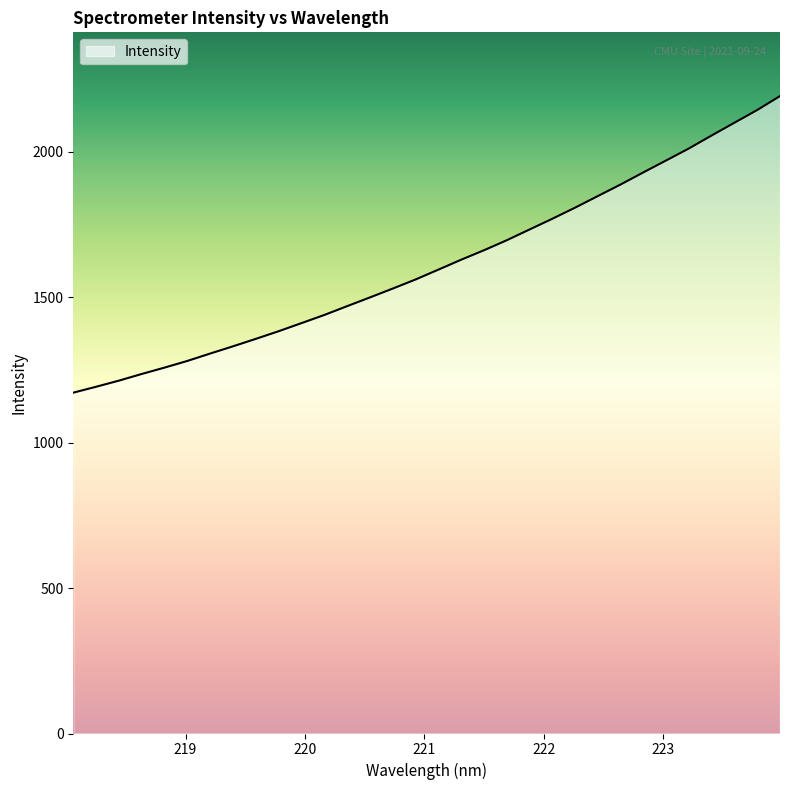

What is the difference between the maximum and minimum values?

1019.4